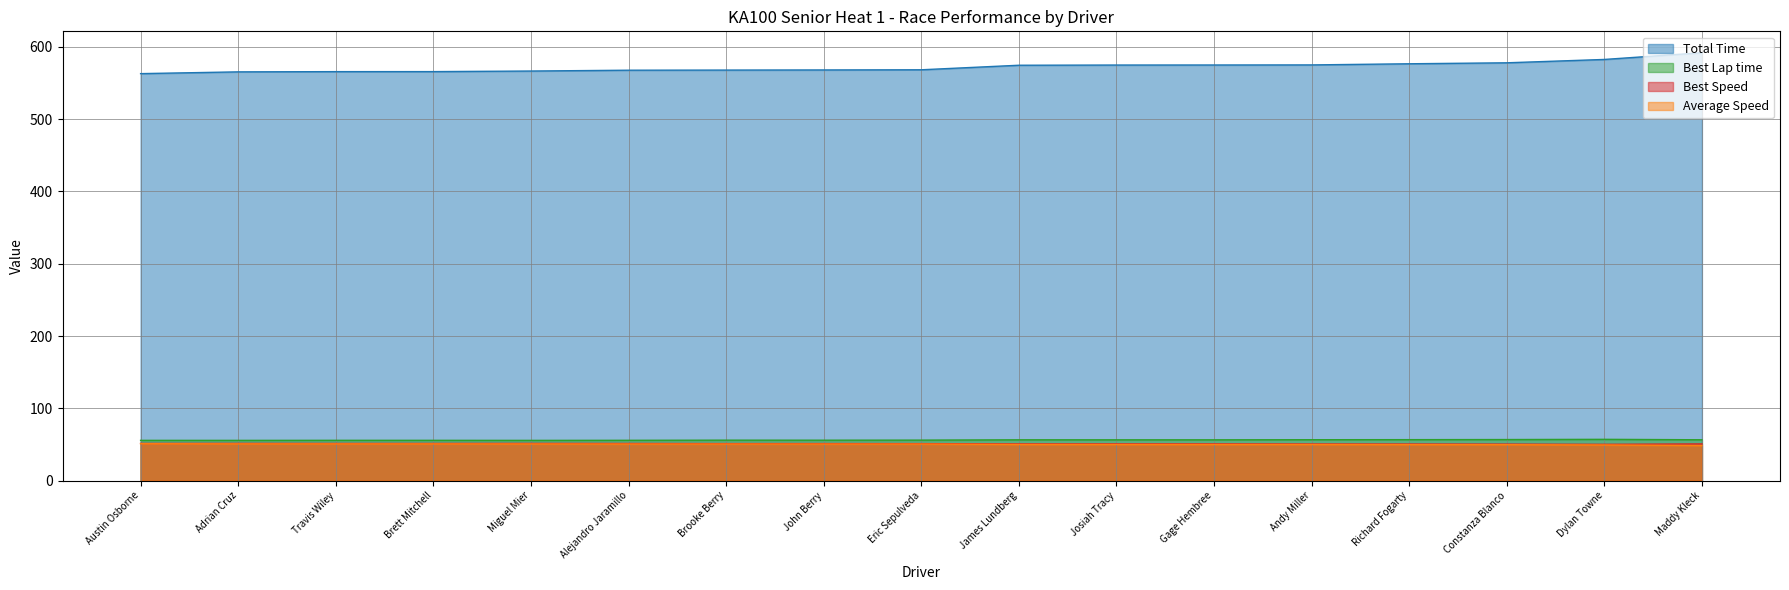

What is the difference between the Average Speed values at Austin Osborne and Andy Miller?

1.1